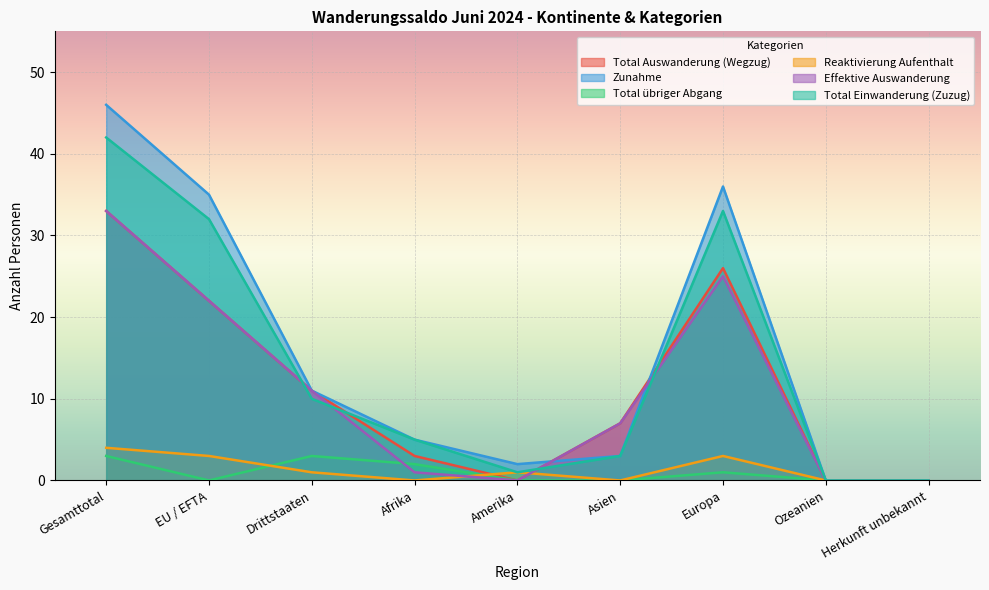

Reading left to right, transcribe all the data shown in this chart.

Total Auswanderung (Wegzug): 33	22	11	3	0	7	26	0	0
Zunahme: 46	35	11	5	2	3	36	0	0
Total übriger Abgang: 3	0	3	2	0	0	1	0	0
Reaktivierung Aufenthalt: 4	3	1	0	1	0	3	0	0
Effektive Auswanderung: 33	22	11	1	0	7	25	0	0
Total Einwanderung (Zuzug): 42	32	10	5	1	3	33	0	0